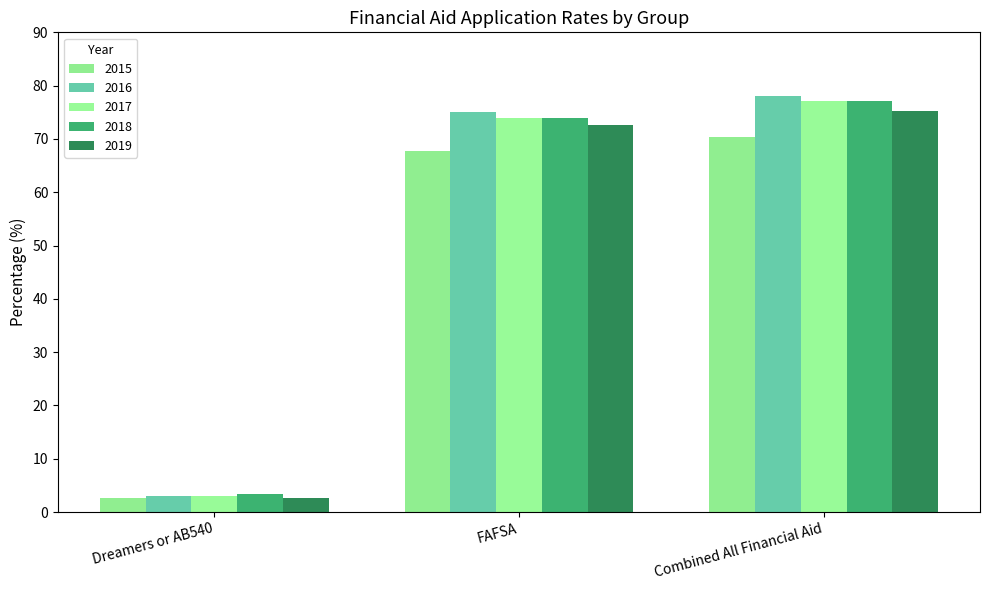

How many bars are there in each group?

5